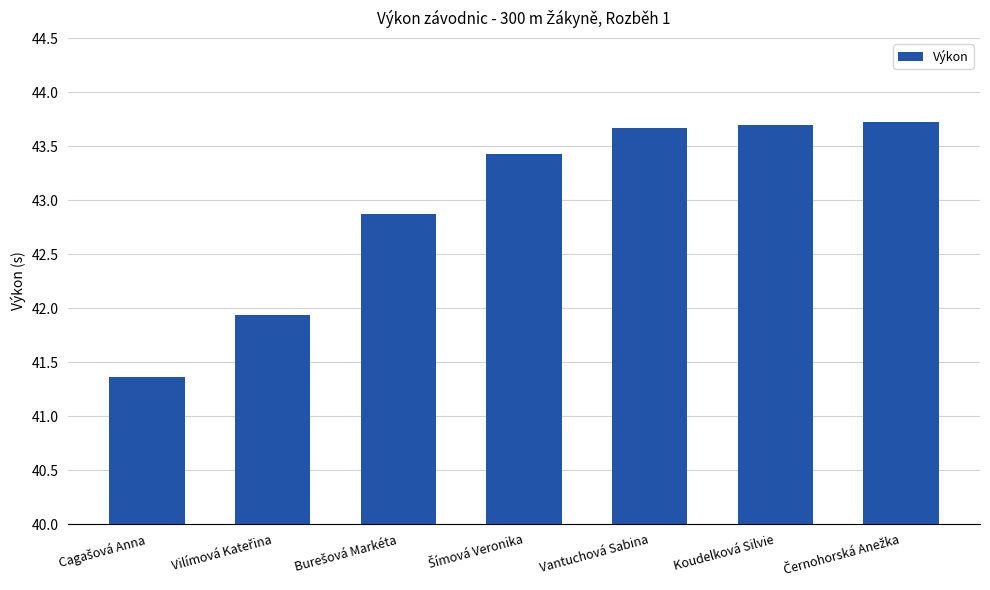

How many distinct data groups are displayed?

1